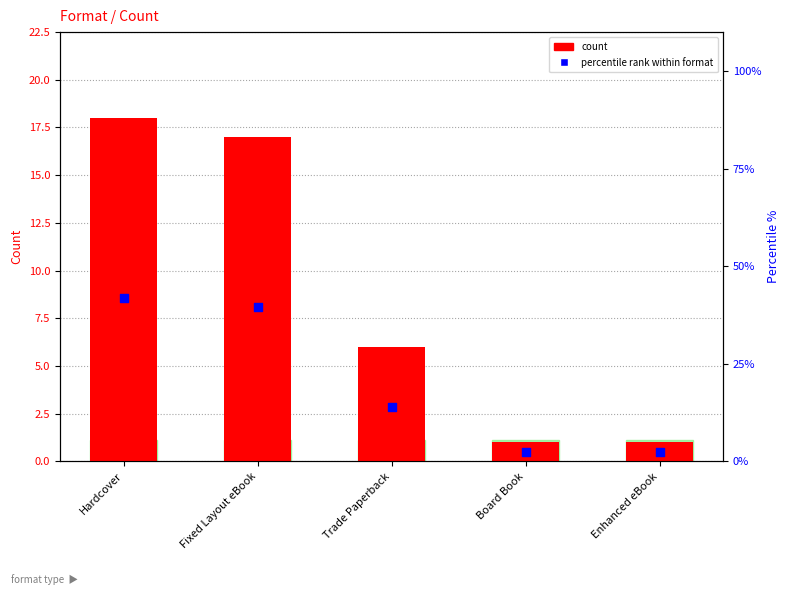

What is the total value across all series at Enhanced eBook?

3.3